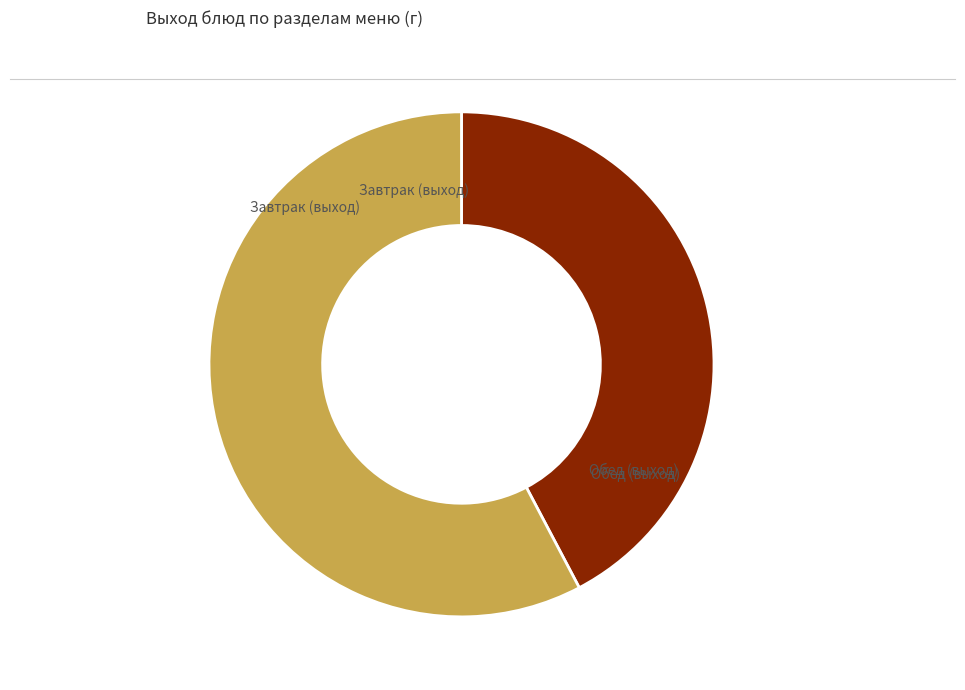

Is there a majority slice in this chart?

Yes